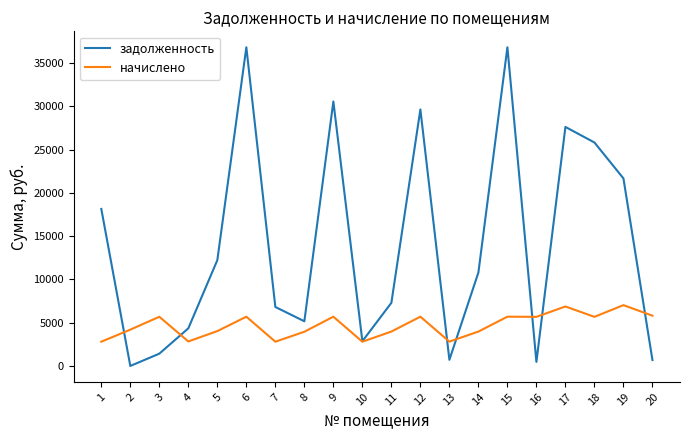

What is the sum of the задолженность values at 5 and 14?

23024.9